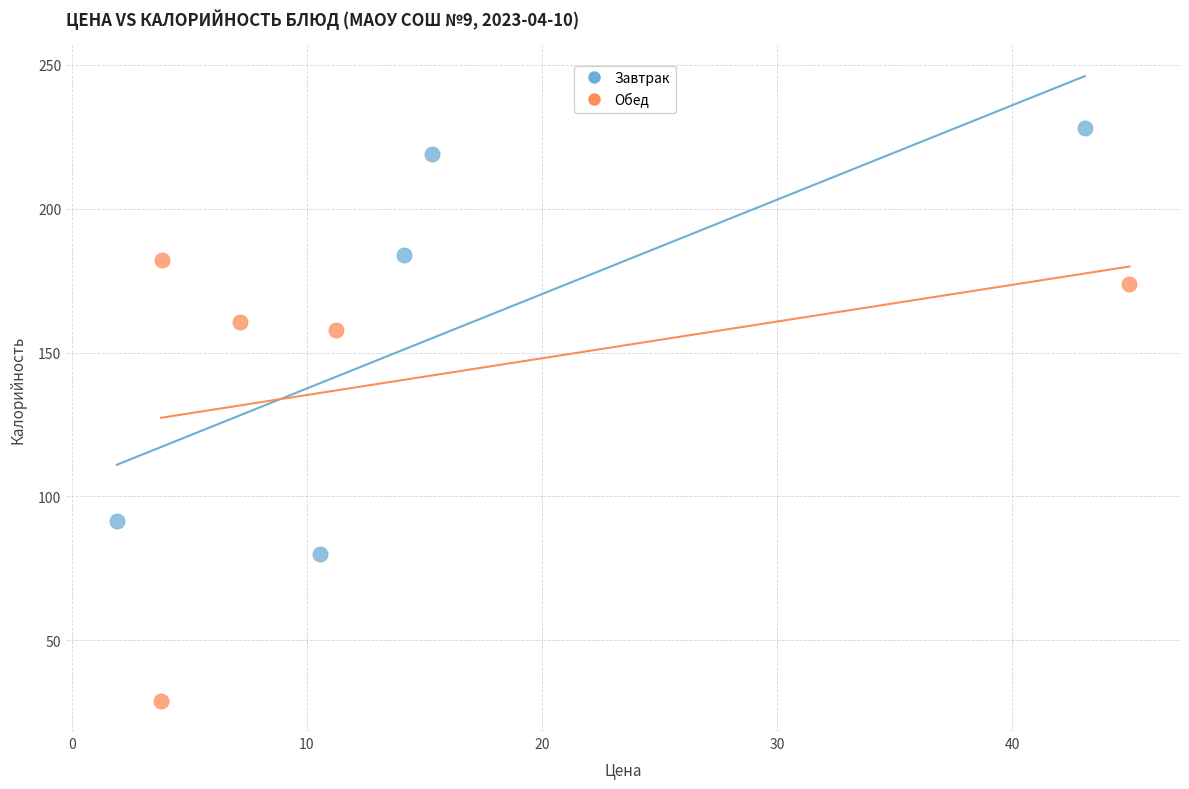

Which series reaches the minimum Y coordinate?

Обед